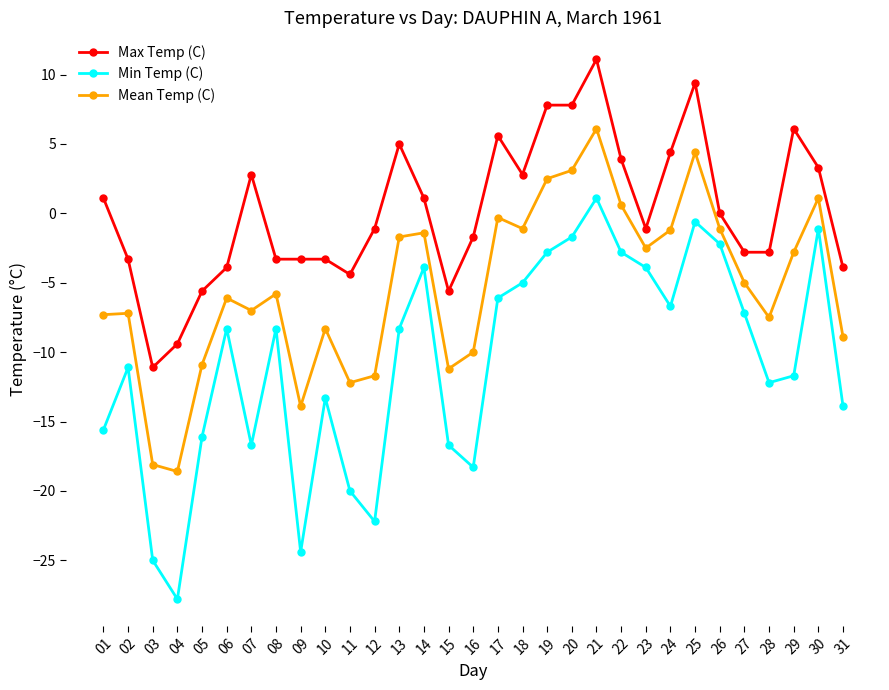

Which label corresponds to the largest value in the chart?

21